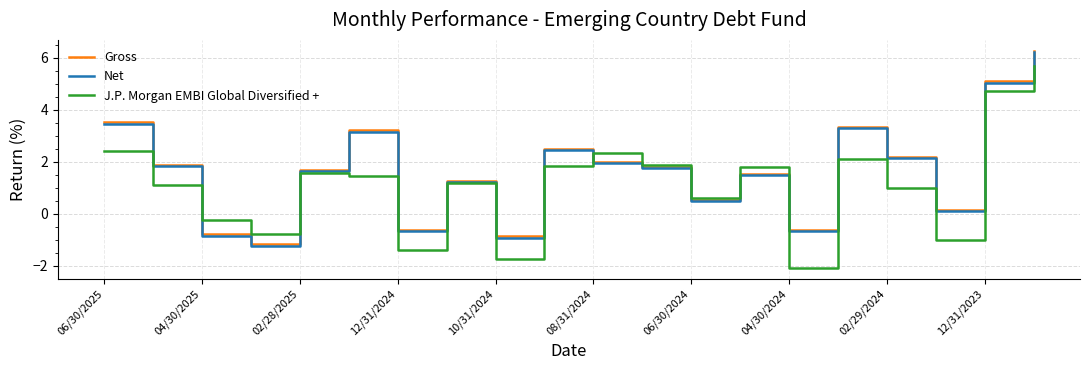

Which series has the largest range (max minus min)?

J.P. Morgan EMBI Global Diversified +